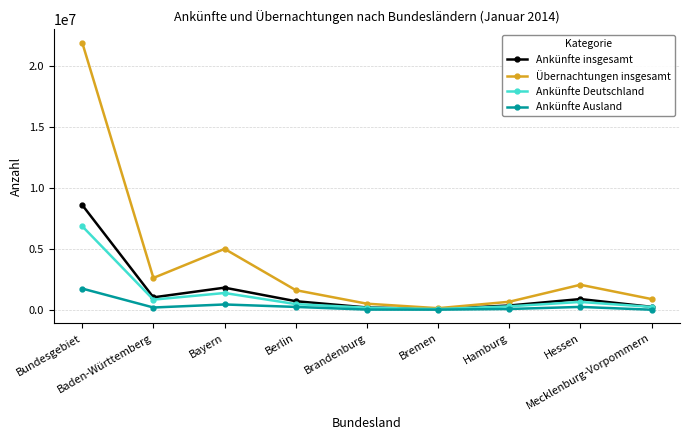

List the series in order of their peak value, lowest first.

Ankünfte Ausland, Ankünfte Deutschland, Ankünfte insgesamt, Übernachtungen insgesamt